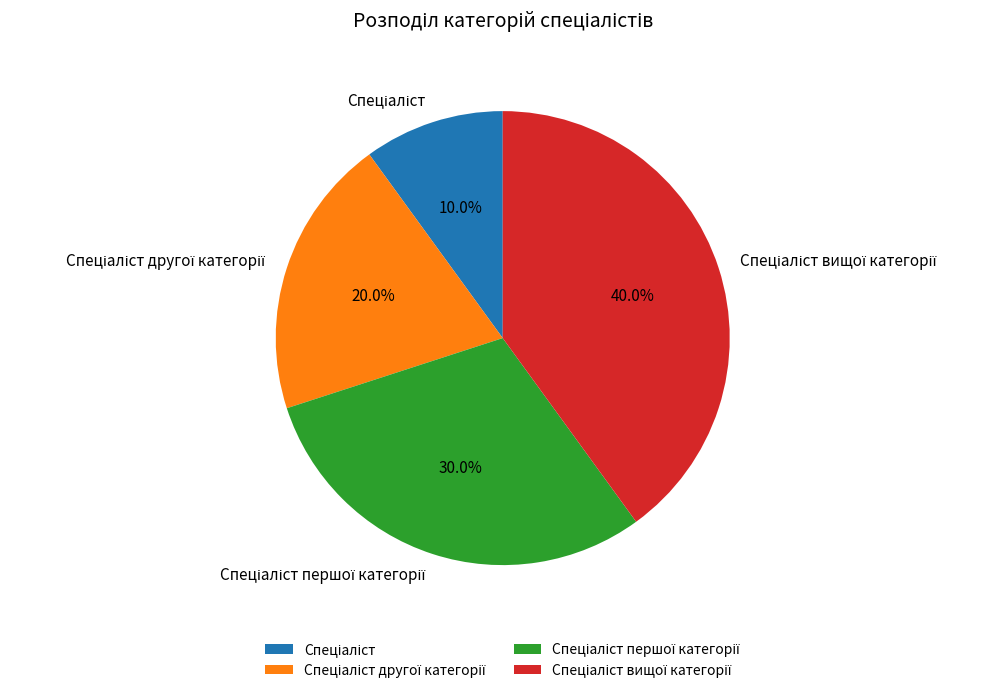

Is there any slice that represents more than half of the pie?

No